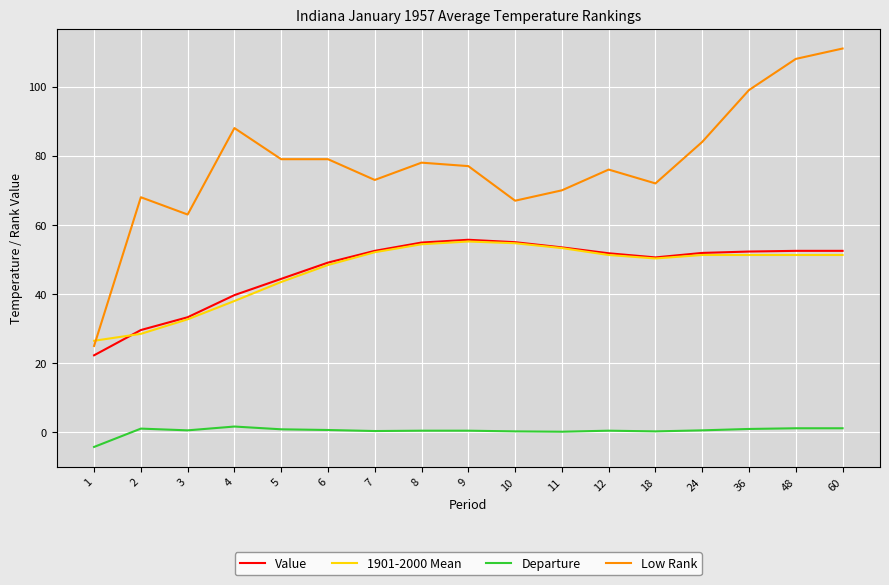

Is the value of 1901-2000 Mean at 18 greater than the value of Departure at 36?

Yes